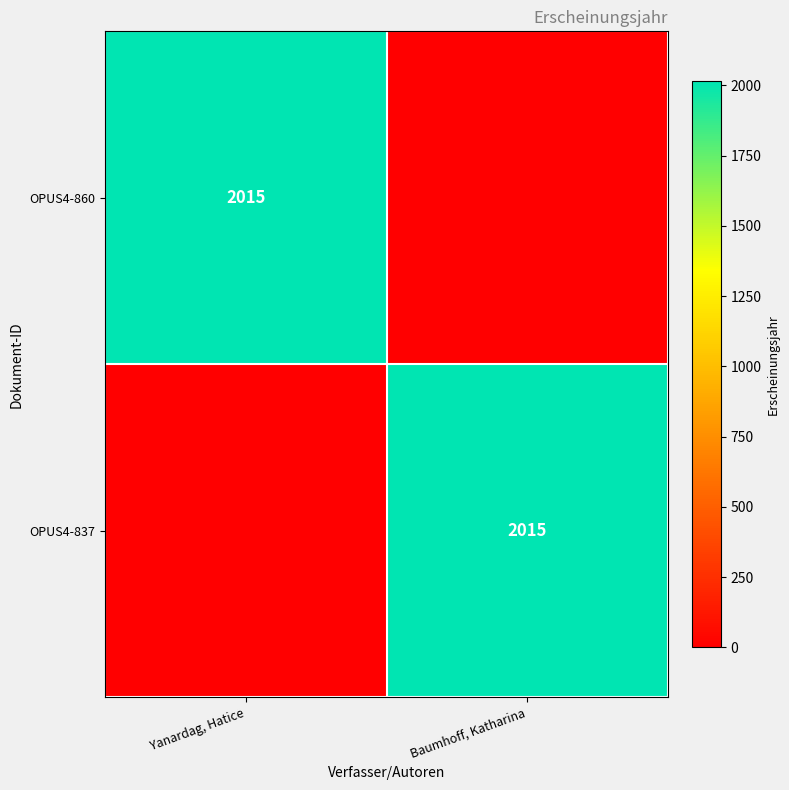

At which category is the sum across all series the highest?

Yanardag, Hatice